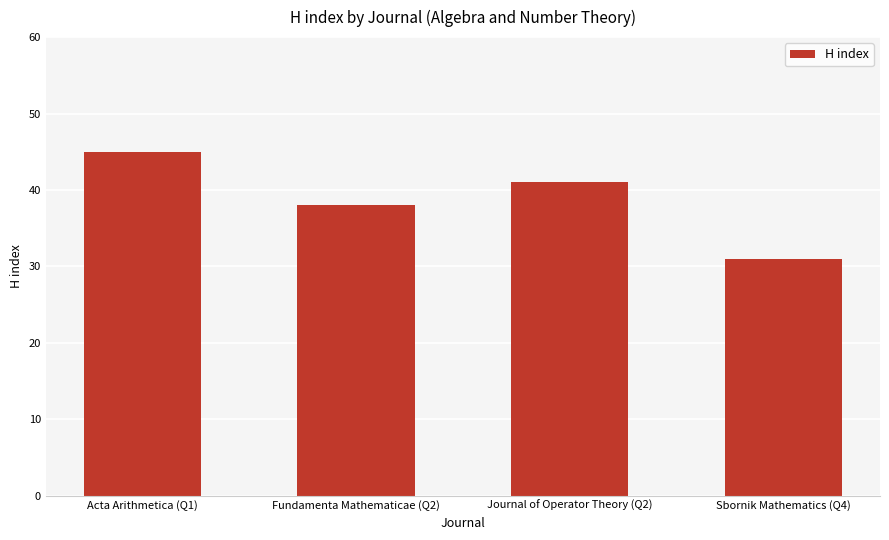

True or false: the data shows 41 at Journal of Operator Theory (Q2).

True